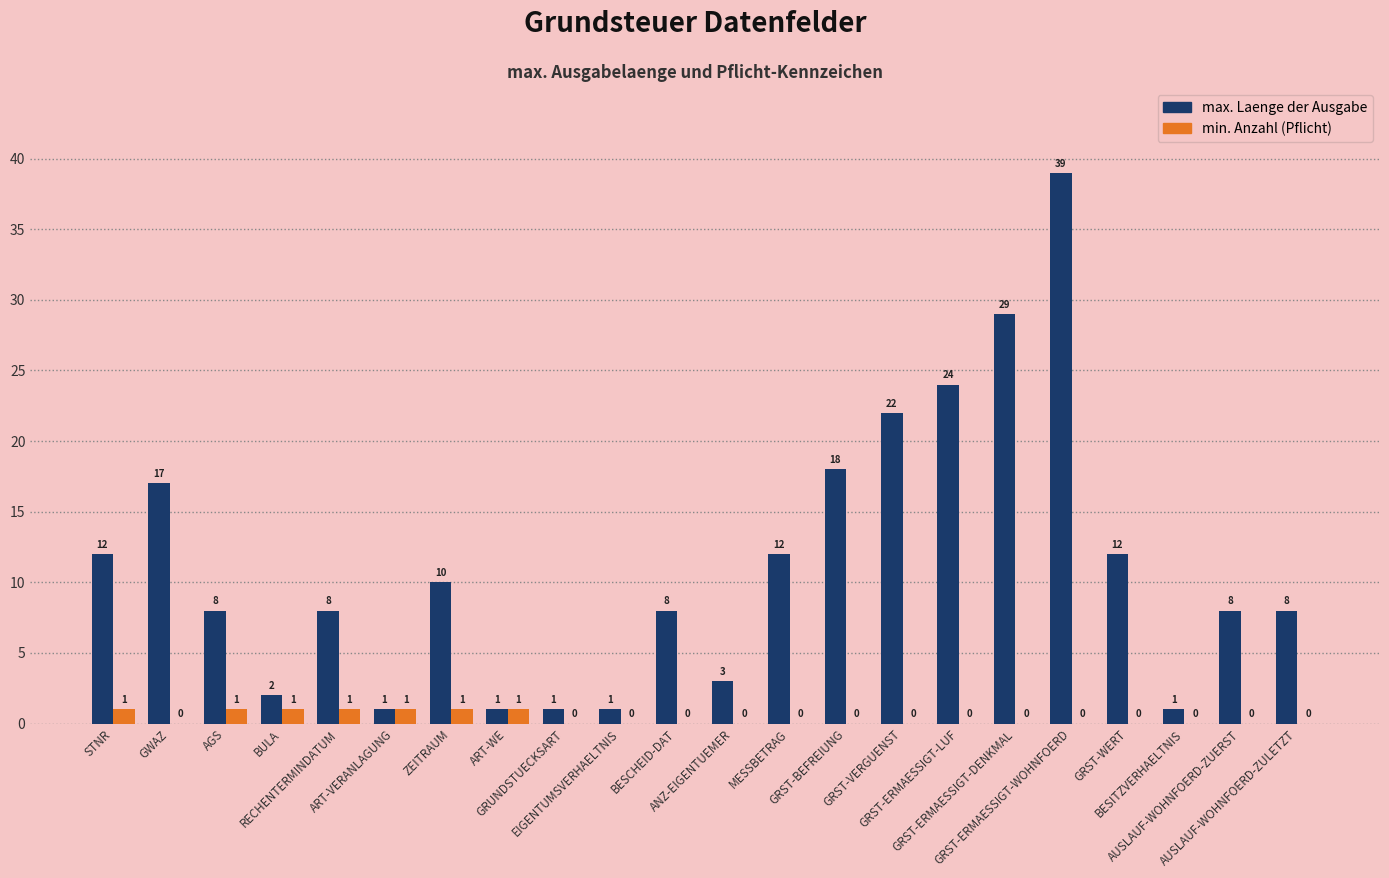

Is the value of max. Laenge der Ausgabe at BESCHEID-DAT greater than the value of min. Anzahl (Pflicht) at MESSBETRAG?

Yes